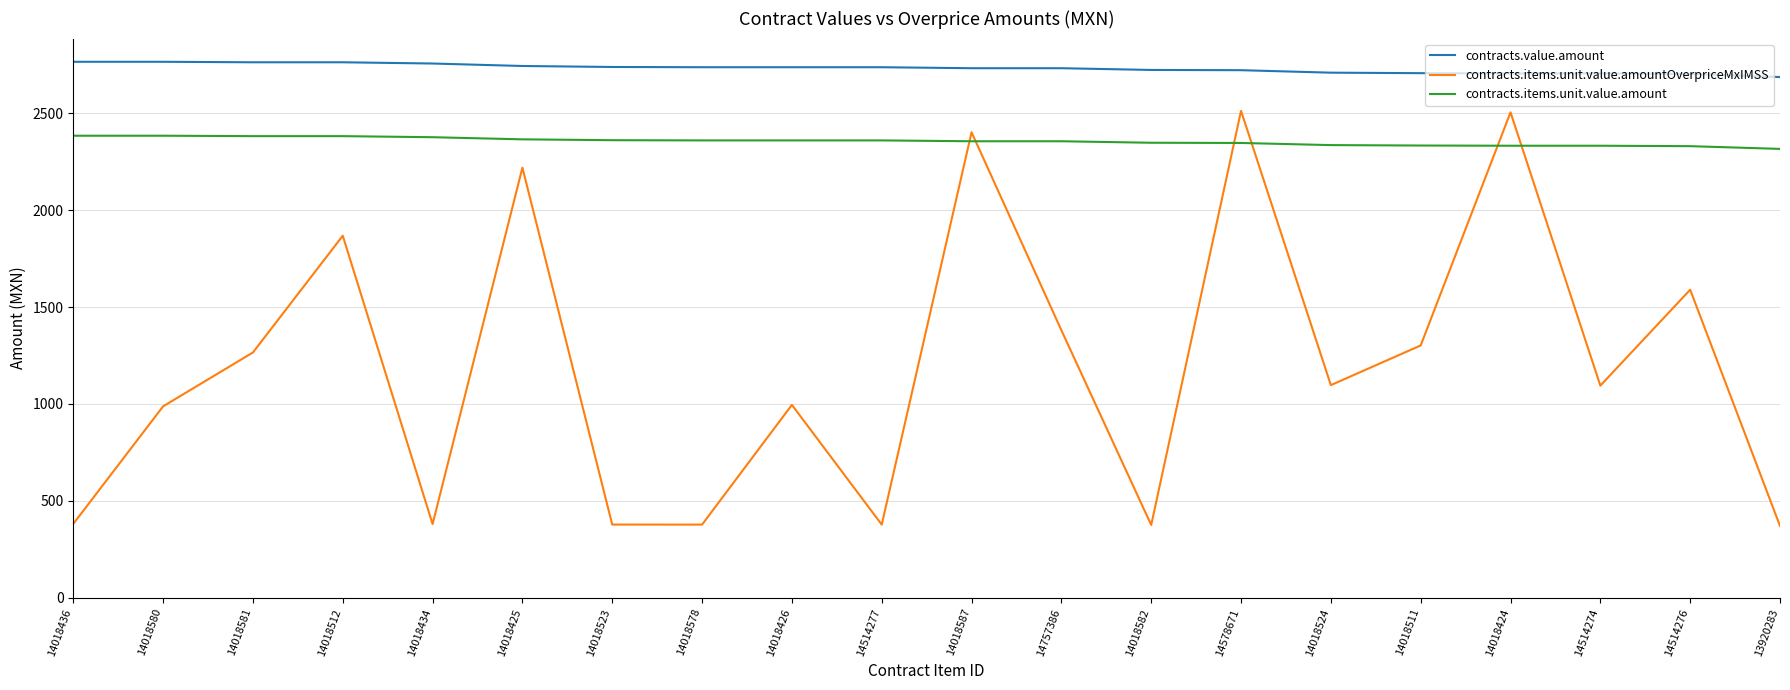

What is the minimum value shown in the chart?

370.5